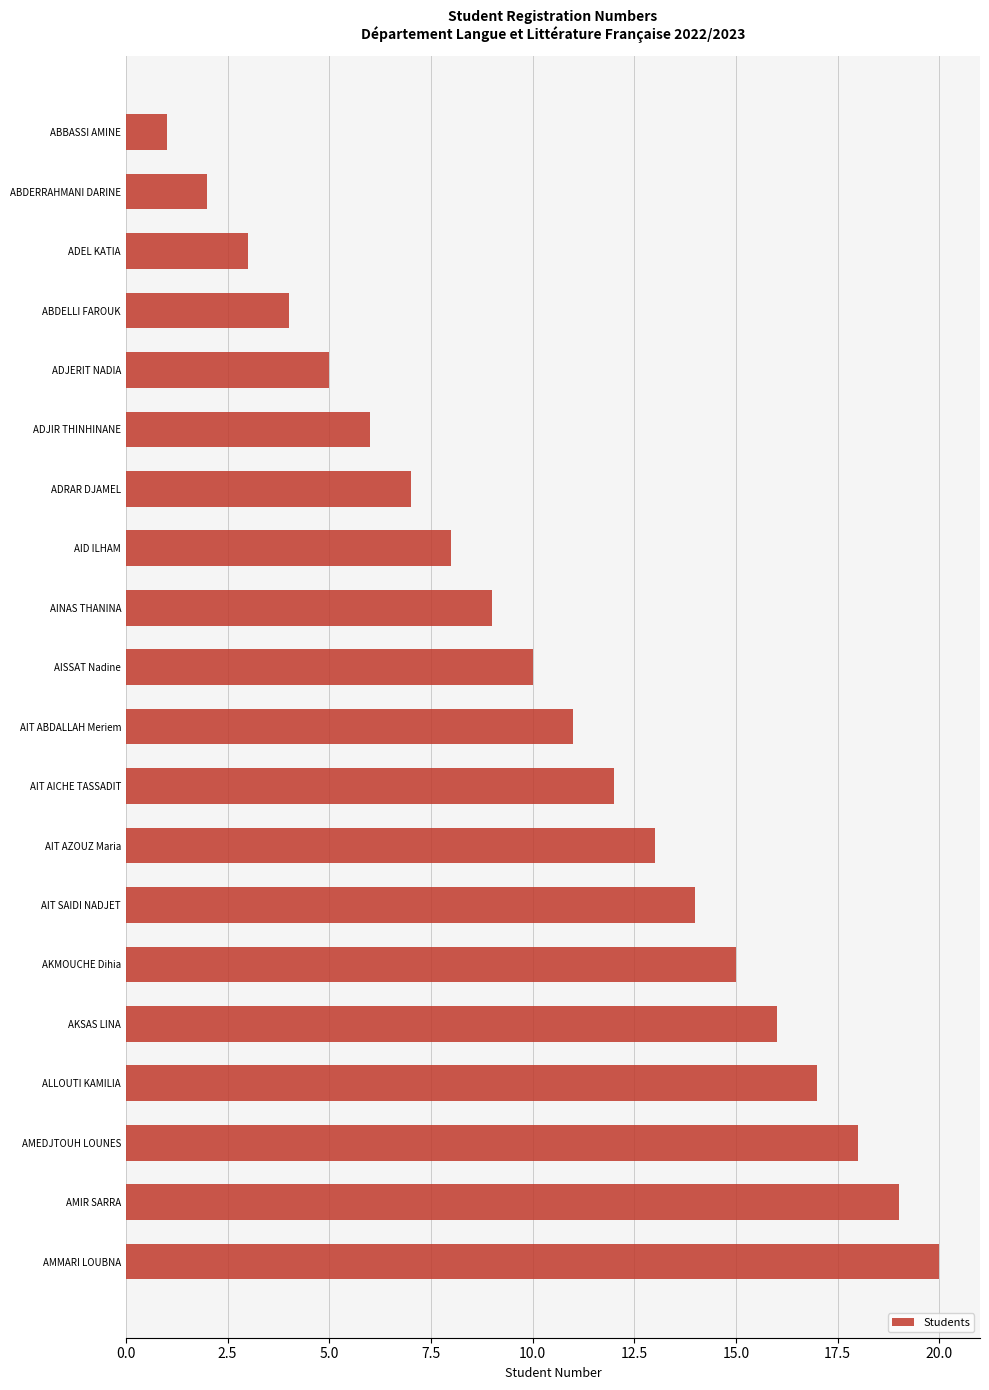

What is the change in value from ABDELLI FAROUK to AMMARI LOUBNA?

+16